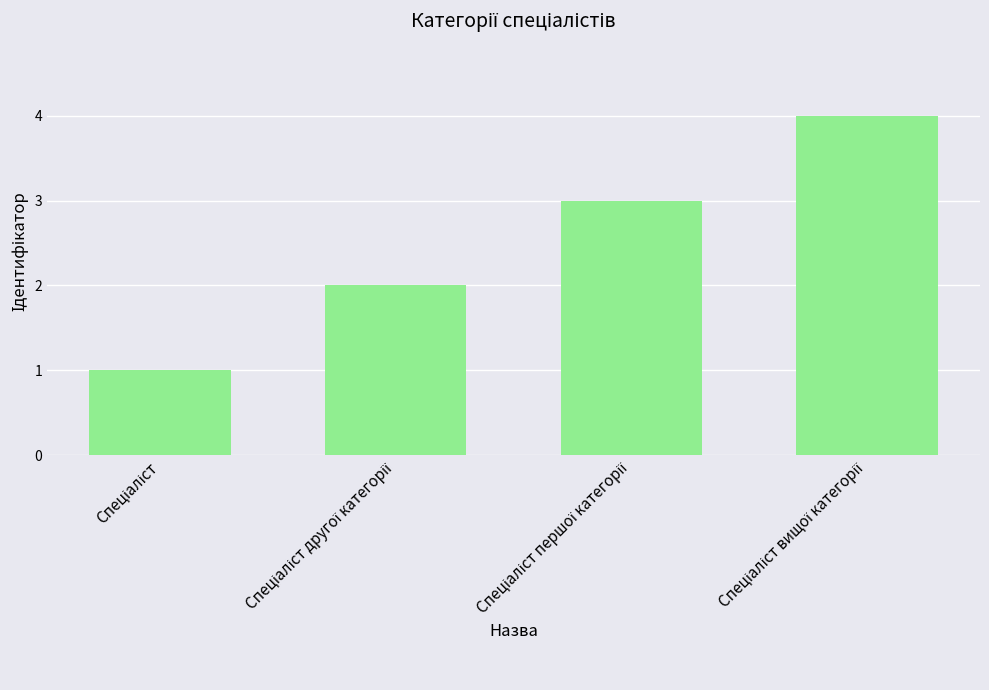

What is the sum of all values?

10